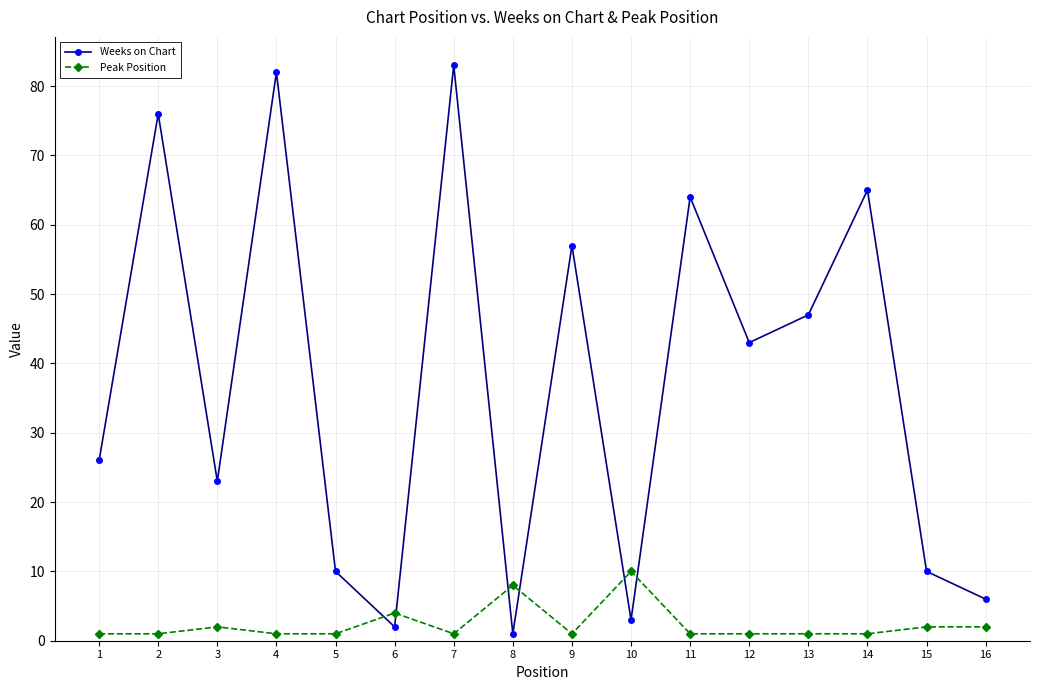

Which series changed the most between 6 and 14?

Weeks on Chart